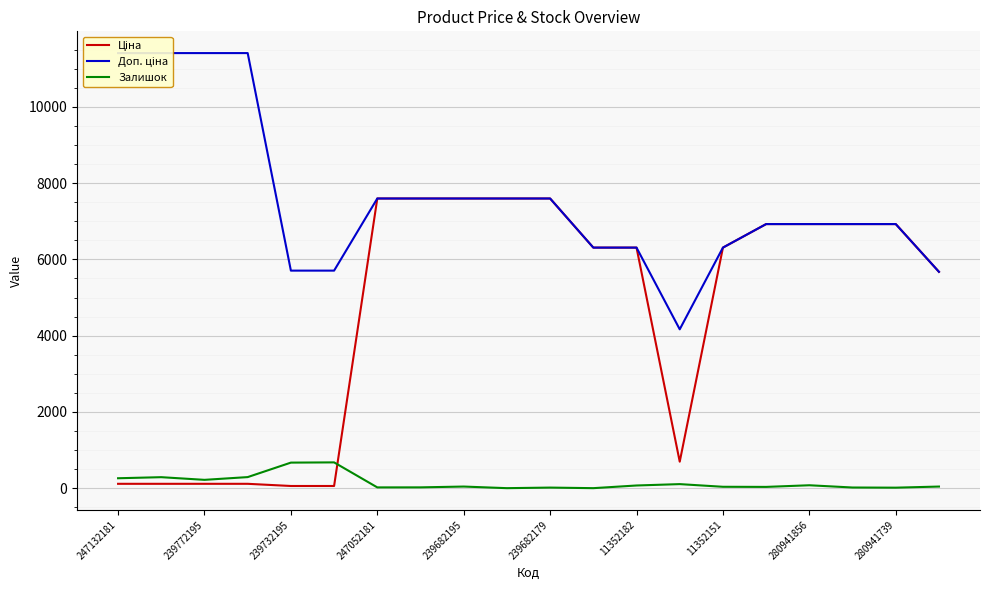

In Ціна, how many points are lower than both neighbors (excluding endpoints)?

1